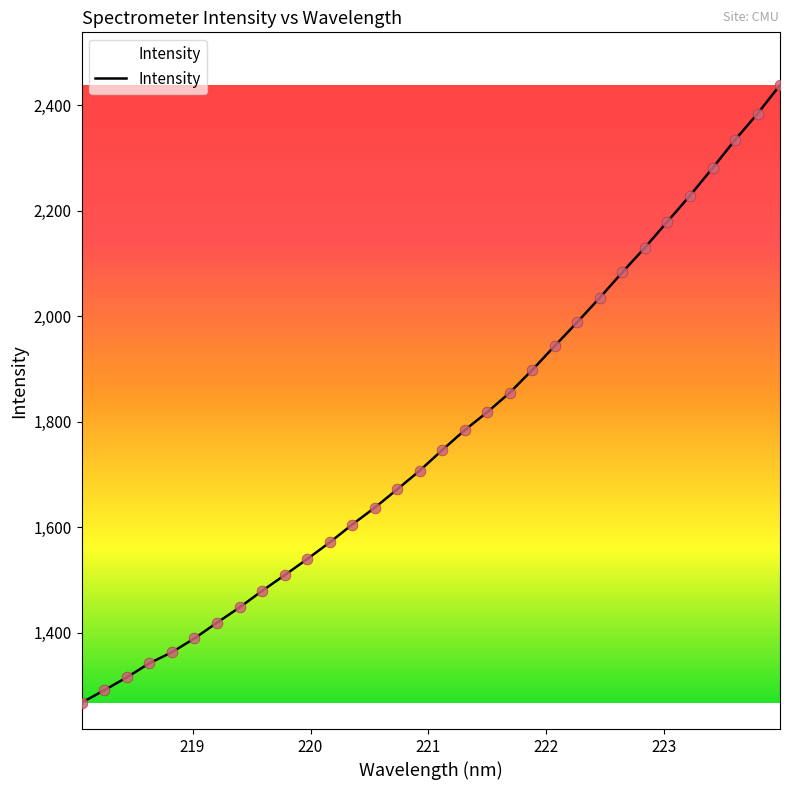

What is the greatest value displayed?

2437.9